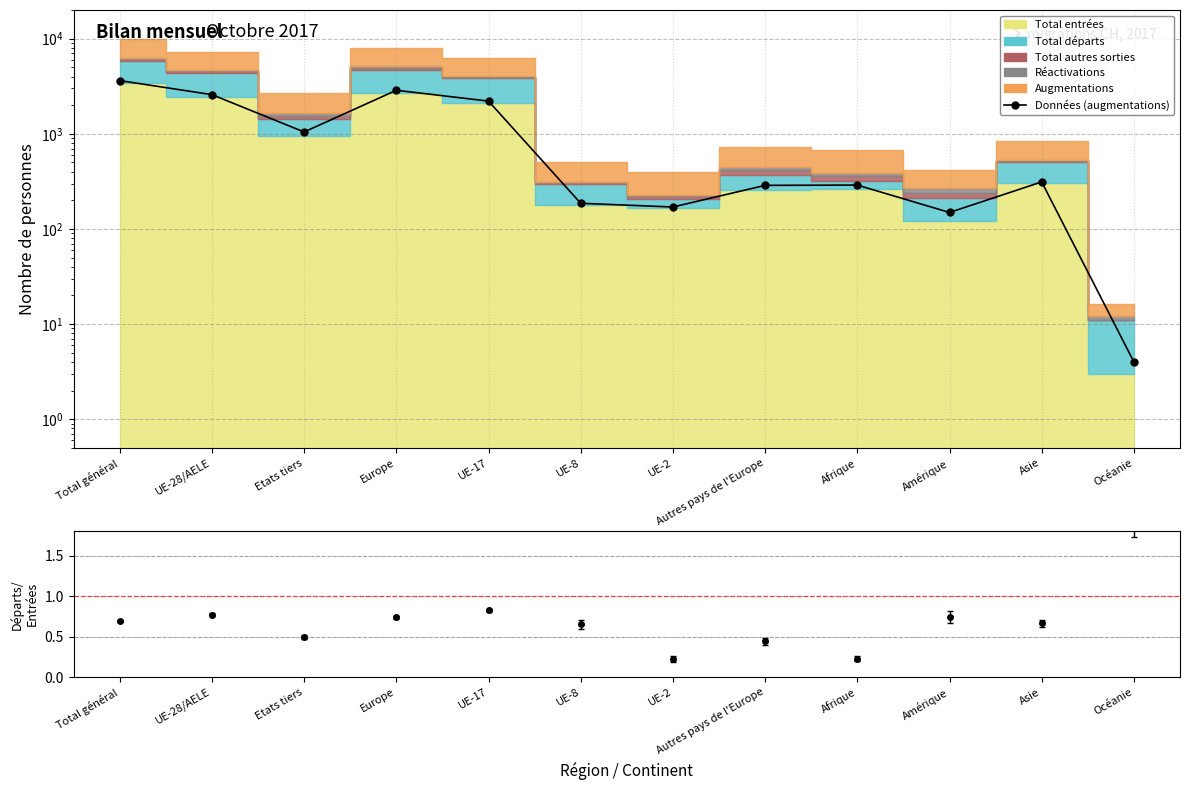

What is the value of the 3rd point from the left?

1045